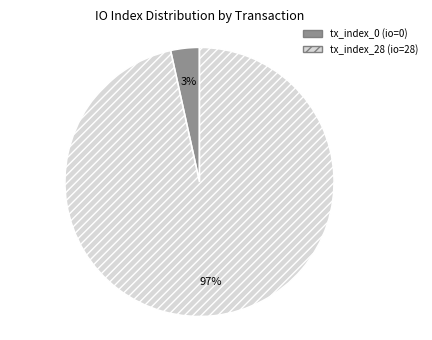

True or false: tx_index_0 accounts for 9% of the total.

False